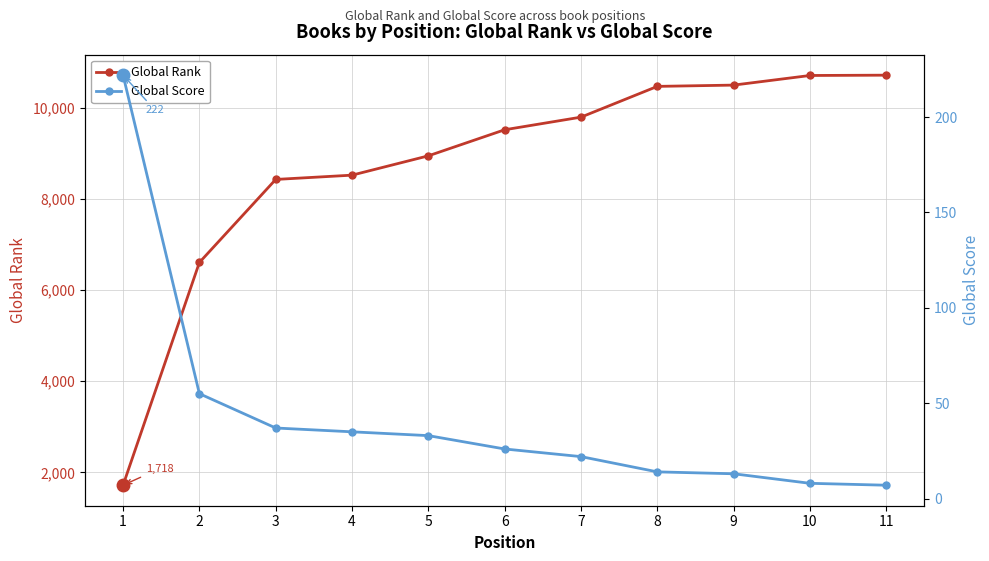

At which label does Global Rank reach its minimum?

1